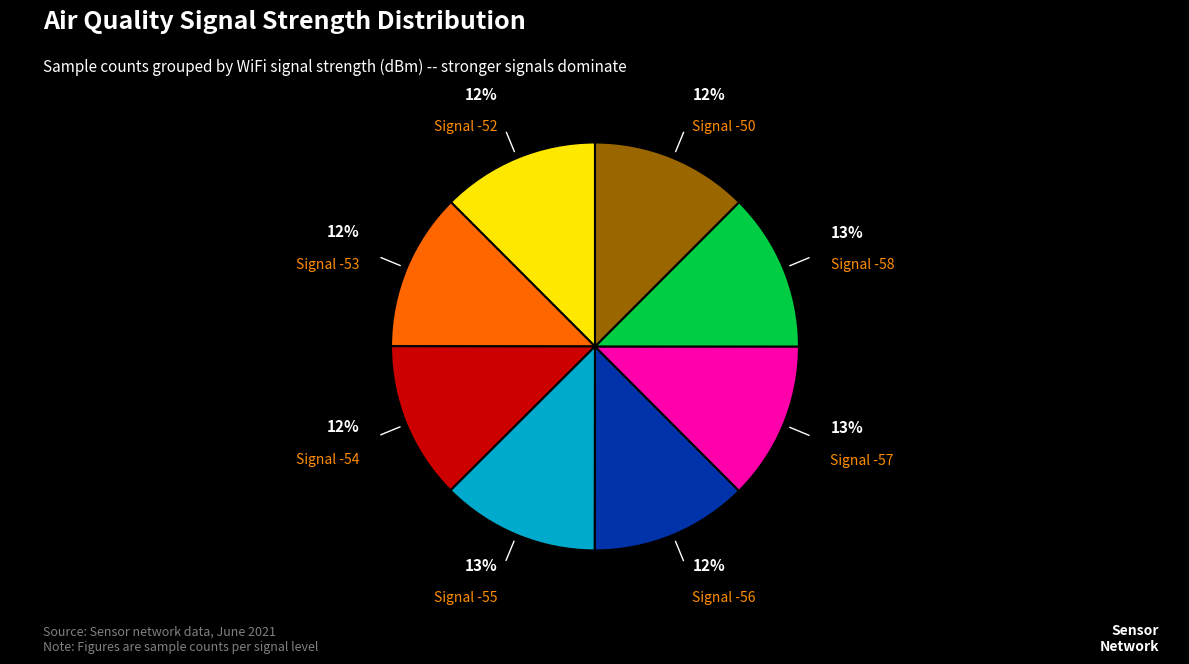

Is there any slice that represents more than half of the pie?

No